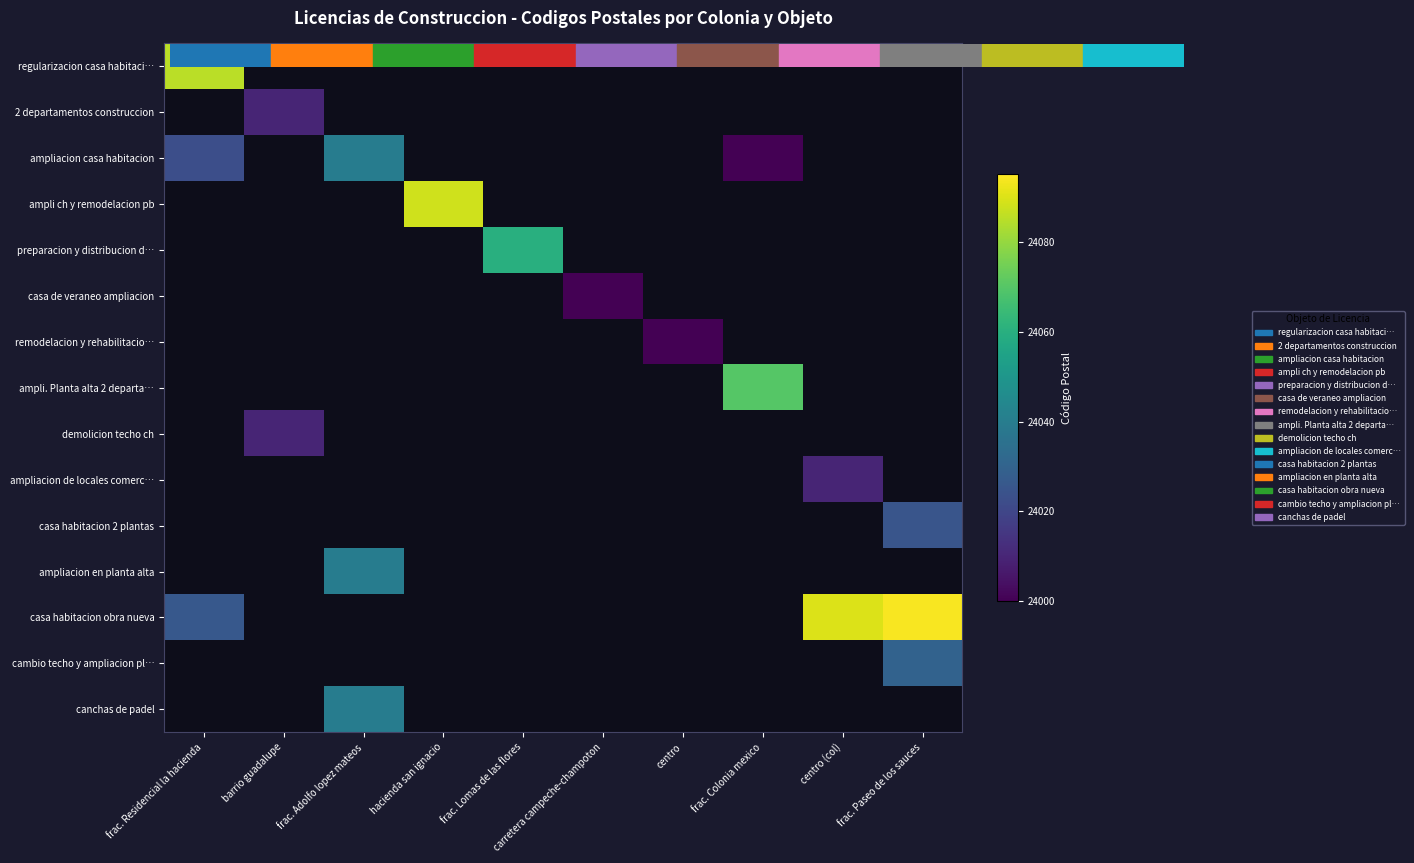

Which series has the widest spread of values?

casa habitacion obra nueva